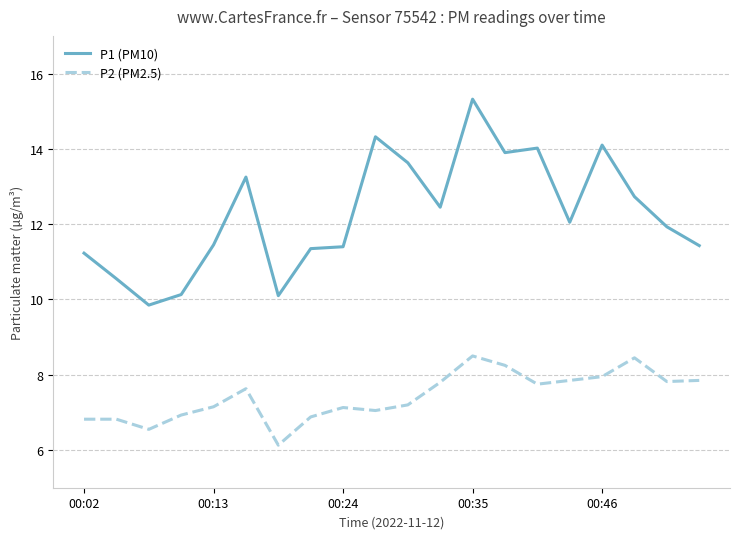

True or false: P2 (PM2.5) and P1 (PM10) cross at least once.

False